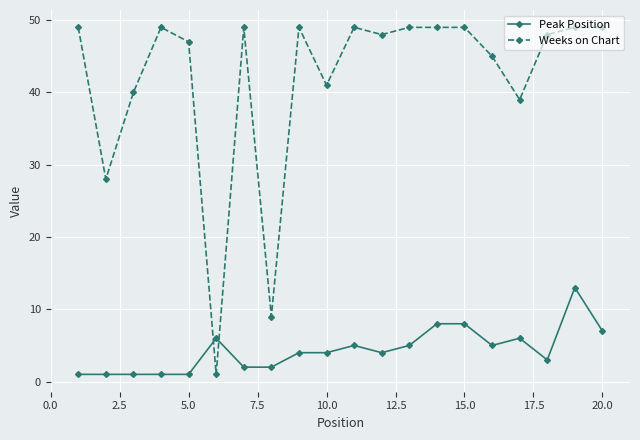

How many intersections are there between Peak Position and Weeks on Chart?

2